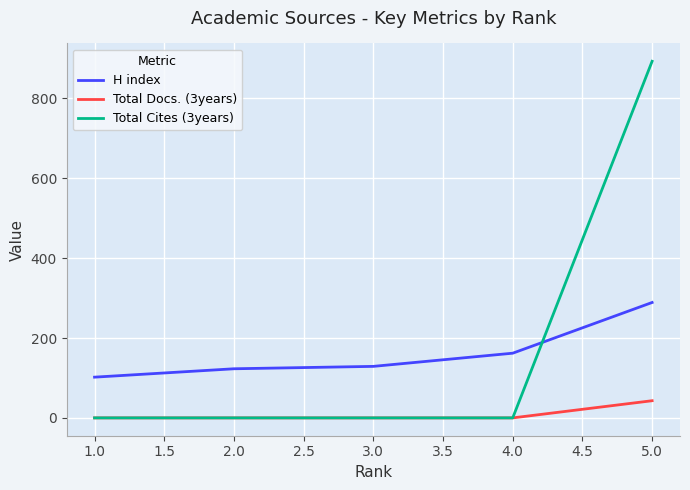

Count the number of categories in the chart.

5